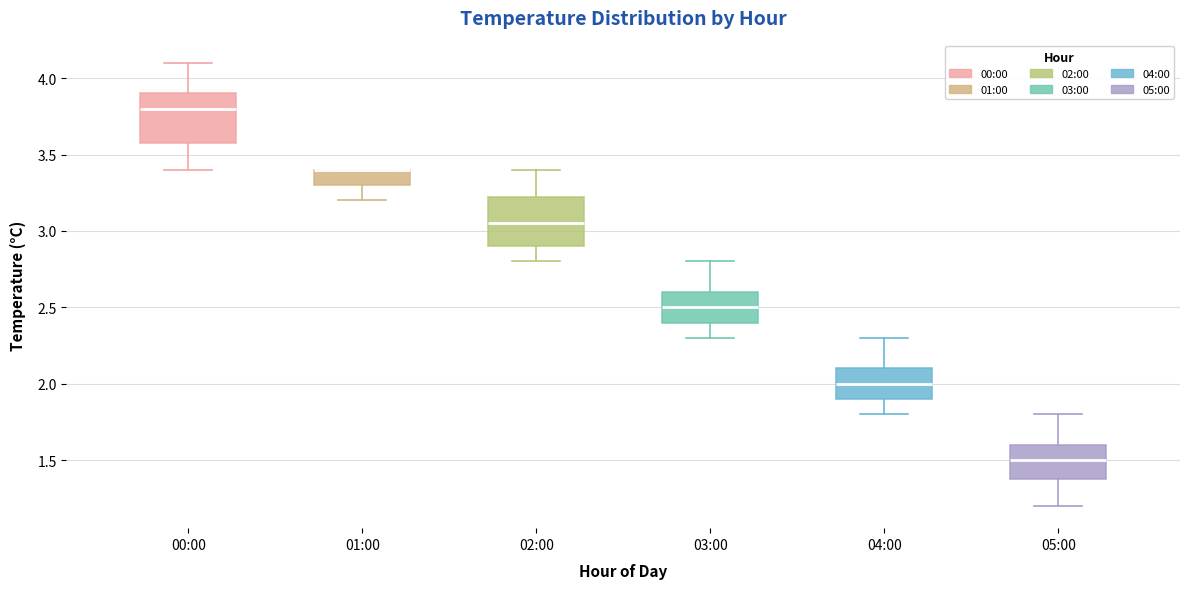

Reading left to right, transcribe this box plot: for each box, give where its median line is, the range the box spans, and where its two whiskers end, as read against the y-axis. The values are not printed on the chart, so give them approximately, as read against the axis.

00:00: median 3.80, box 3.60 to 3.90, whiskers 3.40 to 4.10
01:00: median 3.40 (drawn on the box's upper edge), box 3.30 to 3.40, whiskers 3.20 to 3.40
02:00: median 3.05, box 2.90 to 3.25, whiskers 2.80 to 3.40
03:00: median 2.50, box 2.40 to 2.60, whiskers 2.30 to 2.80
04:00: median 2.00, box 1.90 to 2.10, whiskers 1.80 to 2.30
05:00: median 1.50, box 1.40 to 1.60, whiskers 1.20 to 1.80